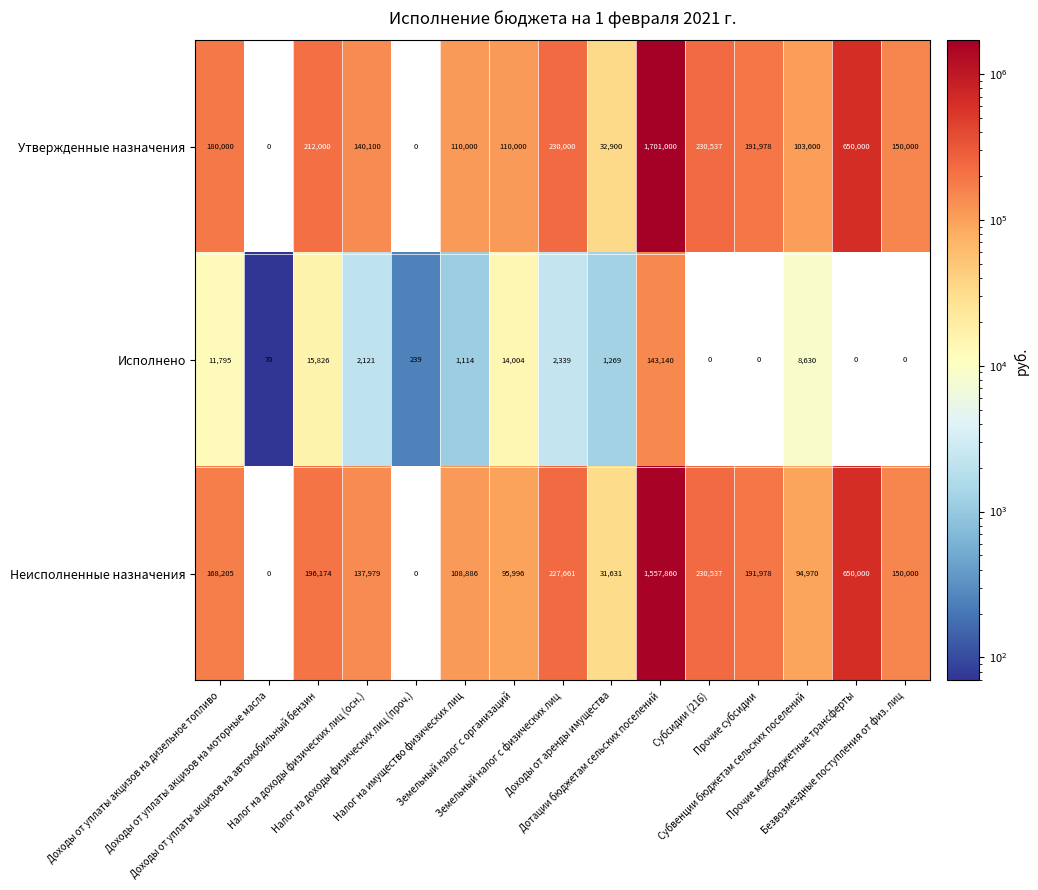

Which series has the largest total across all categories?

Утвержденные назначения